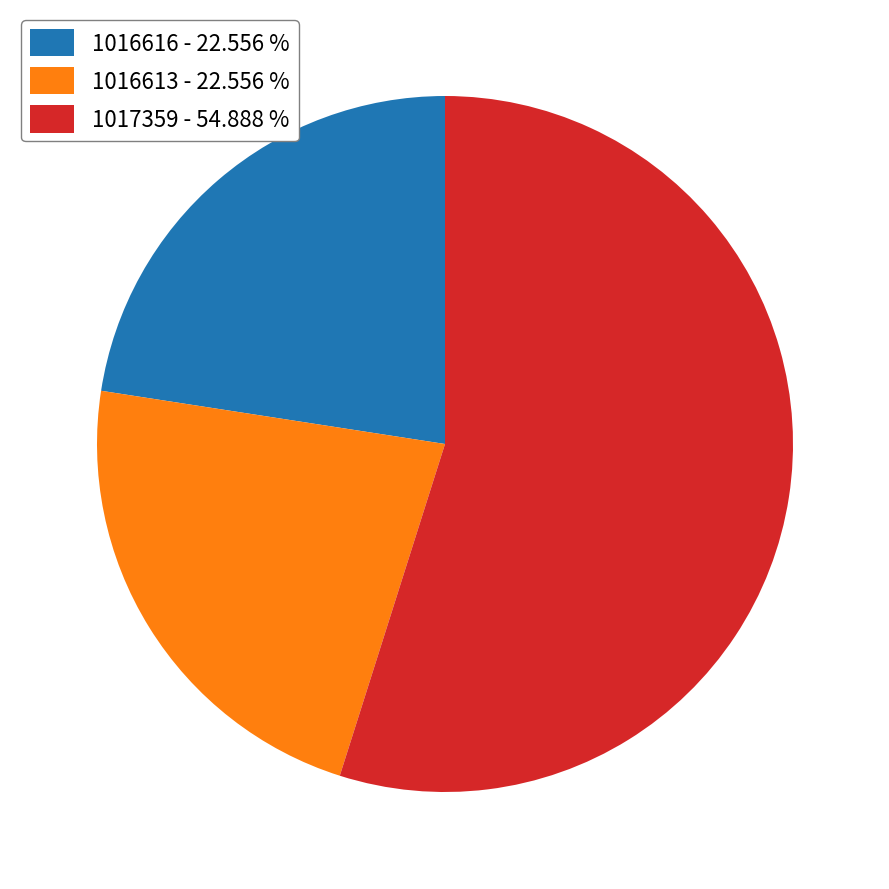

Is there any slice that represents more than half of the pie?

Yes